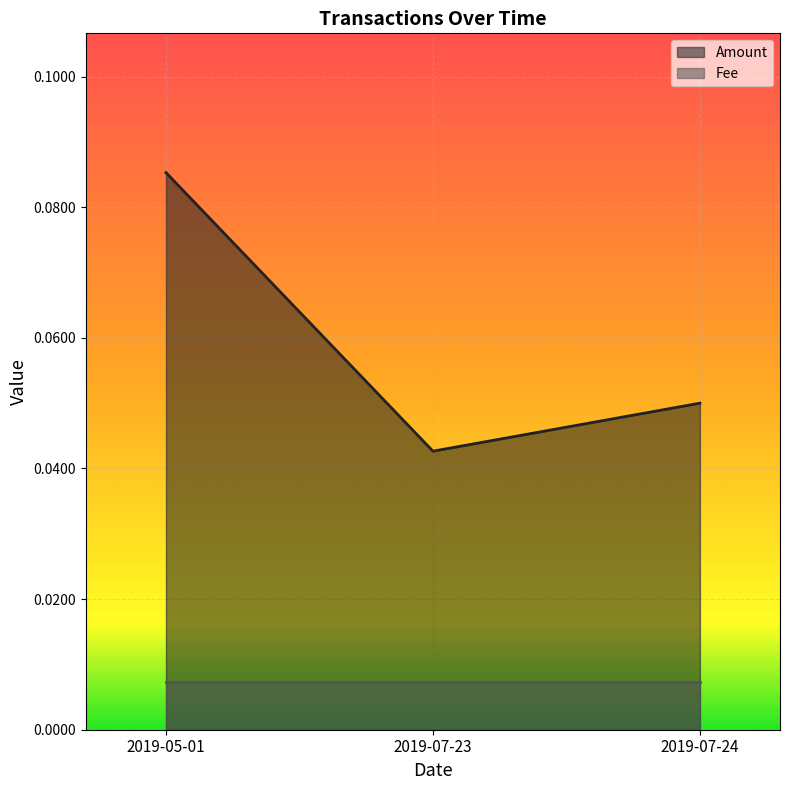

Reading left to right, transcribe all the data shown in this chart.

2019-05-01=0.1	2019-07-23=0.0	2019-07-24=0.1